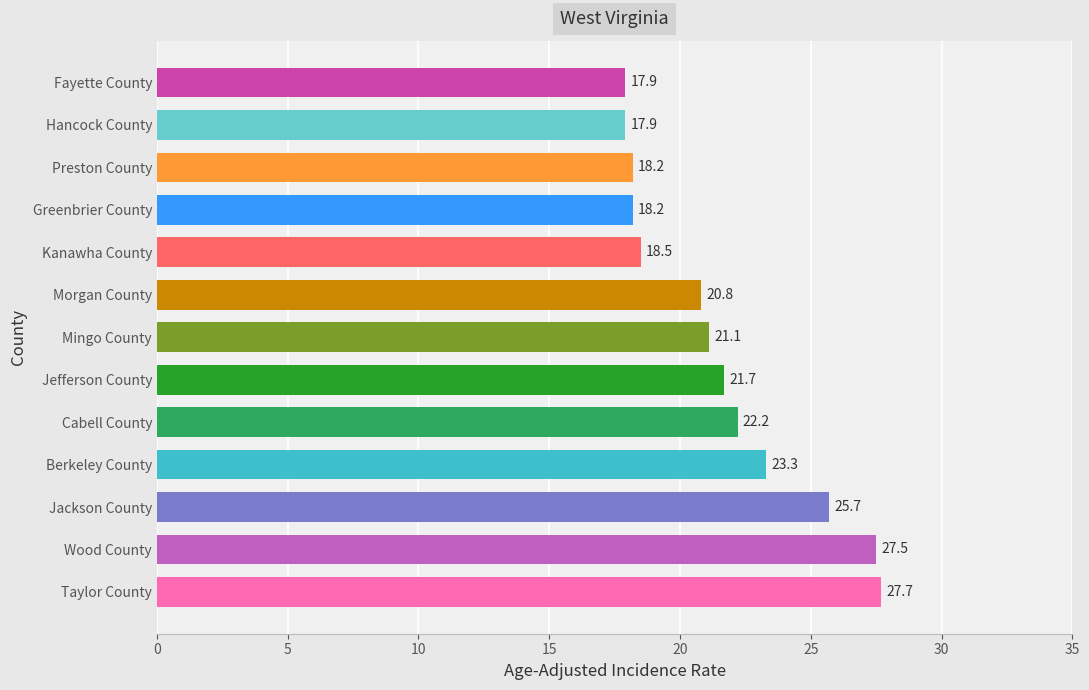

Which has a higher value, Jackson County or Berkeley County?

Jackson County